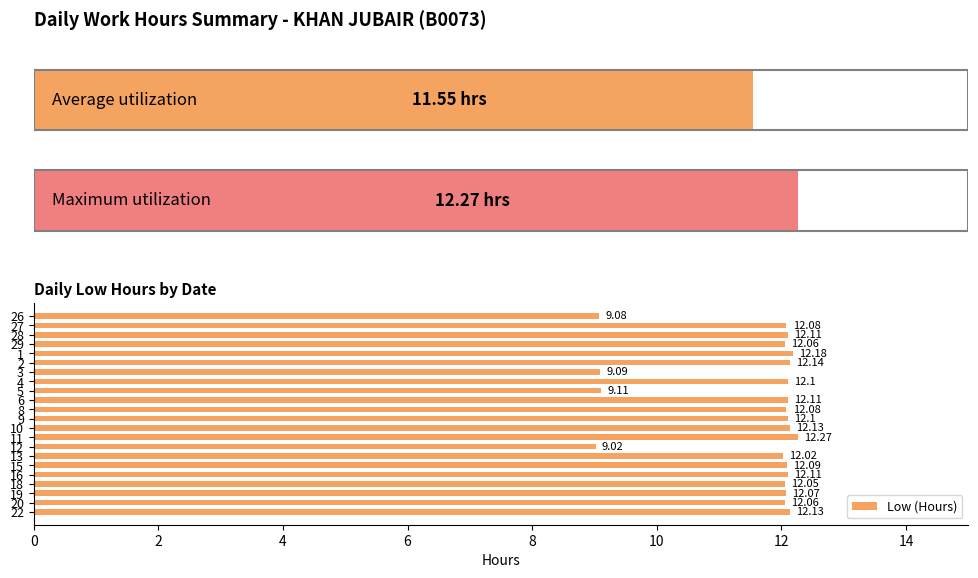

Reading left to right, extract all data points from this chart.

9.1	12.1	12.1	12.1	12.2	12.1	9.1	12.1	9.1	12.1	12.1	12.1	12.1	12.3	9.0	12.0	12.1	12.1	12.1	12.1	12.1	12.1